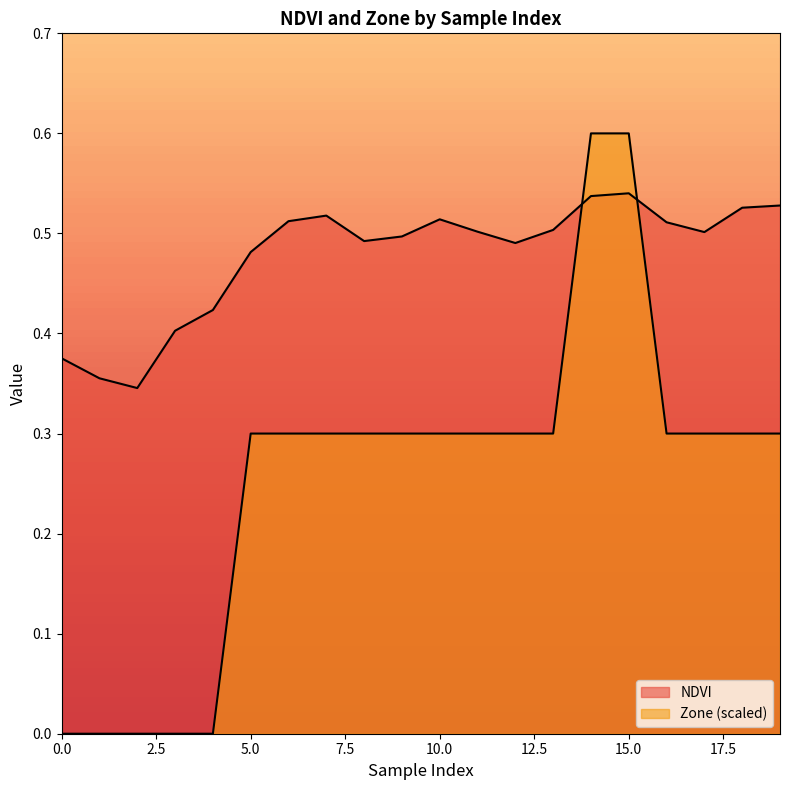

In NDVI, how many points are higher than both neighbors (excluding endpoints)?

3